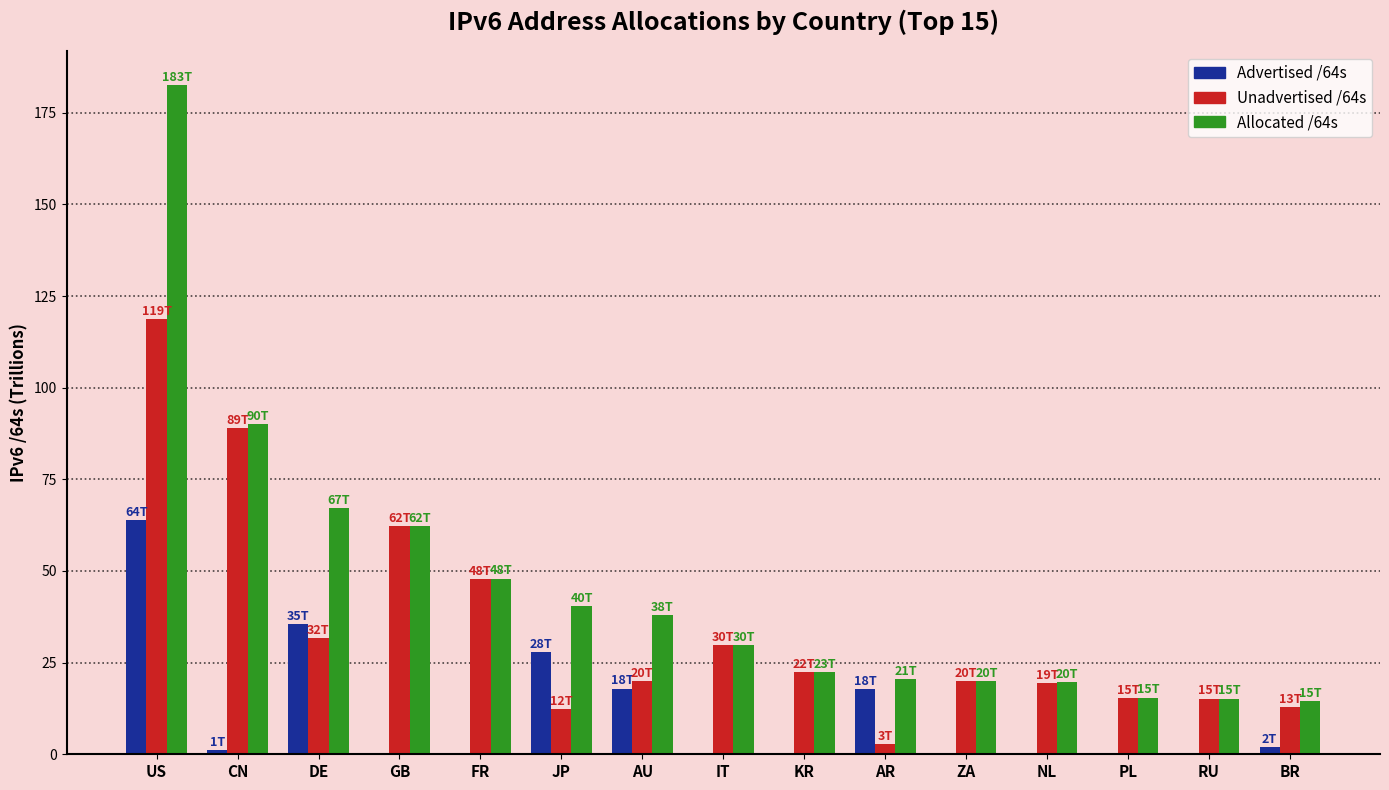

What is the difference between the Advertised /64s values at DE and RU?

35.5